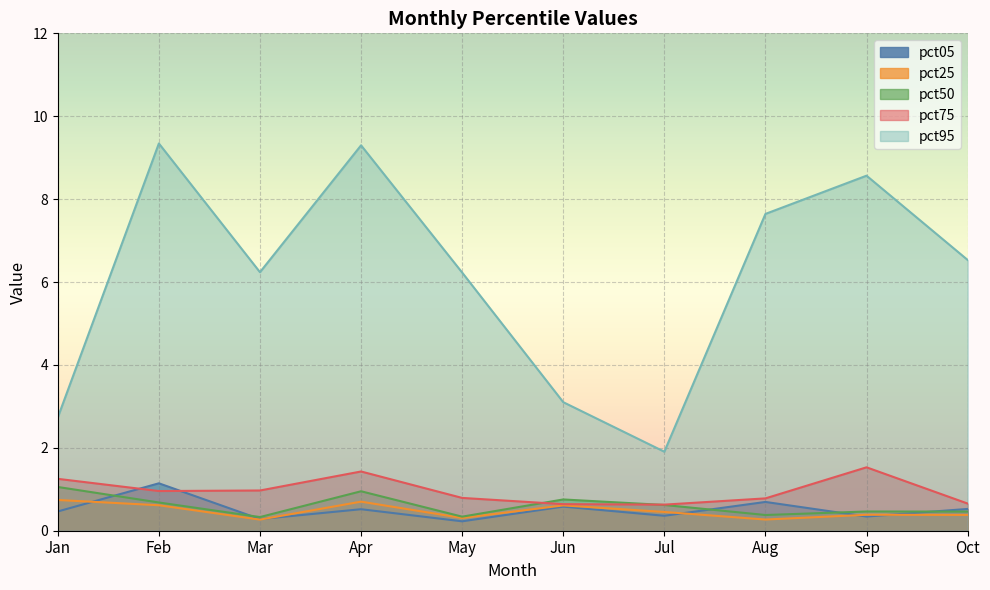

List the series in order of their peak value, highest first.

pct95, pct75, pct05, pct50, pct25